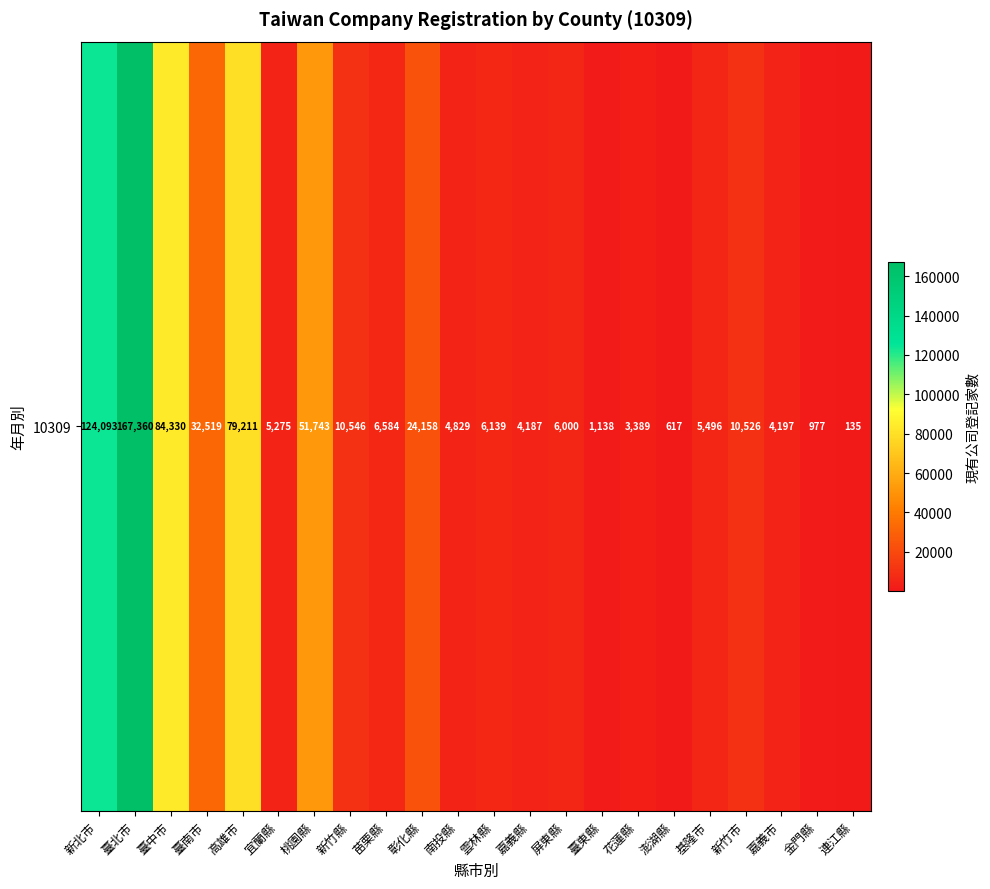

Reading left to right, transcribe all the data shown in this chart.

新北市=124093	臺北市=167360	臺中市=84330	臺南市=32519	高雄市=79211	宜蘭縣=5275	桃園縣=51743	新竹縣=10546	苗栗縣=6584	彰化縣=24158	南投縣=4829	雲林縣=6139	嘉義縣=4187	屏東縣=6000	臺東縣=1138	花蓮縣=3389	澎湖縣=617	基隆市=5496	新竹市=10526	嘉義市=4197	金門縣=977	連江縣=135